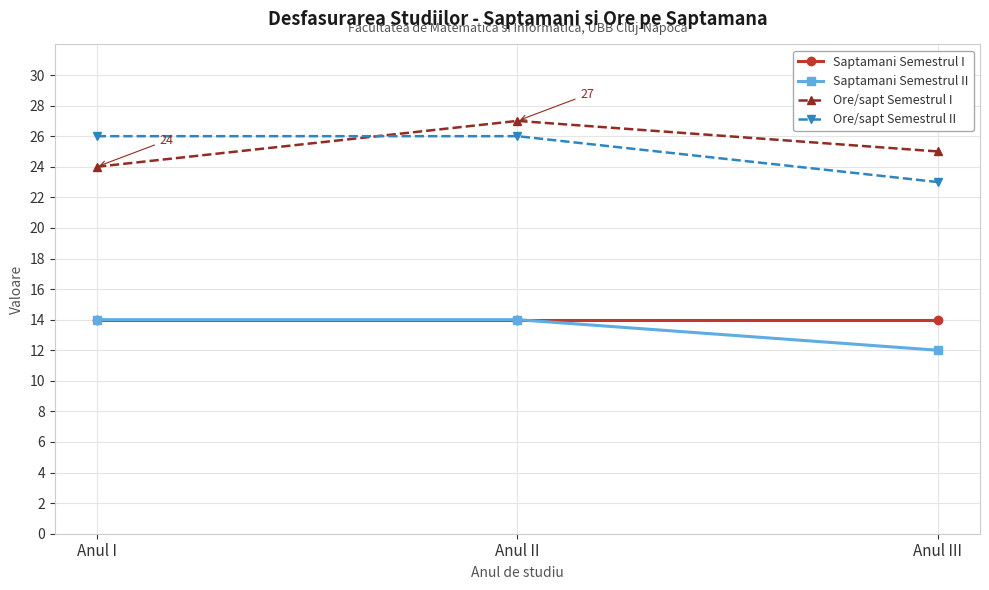

Which category has the highest value across all series?

Anul II